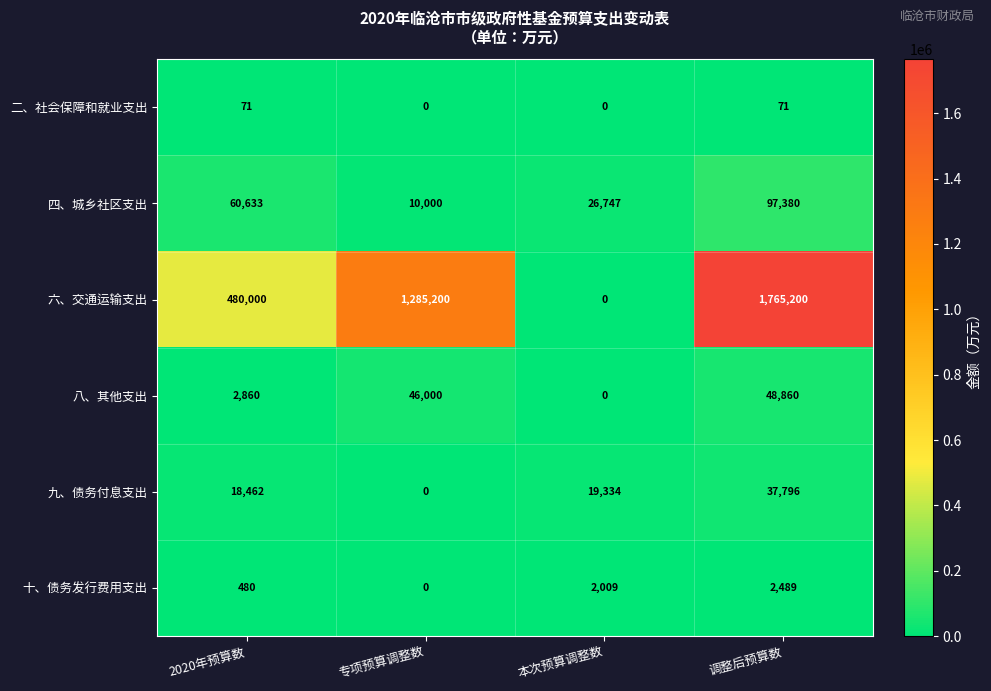

What is the difference between the highest and lowest values at 2020年预算数?

479929